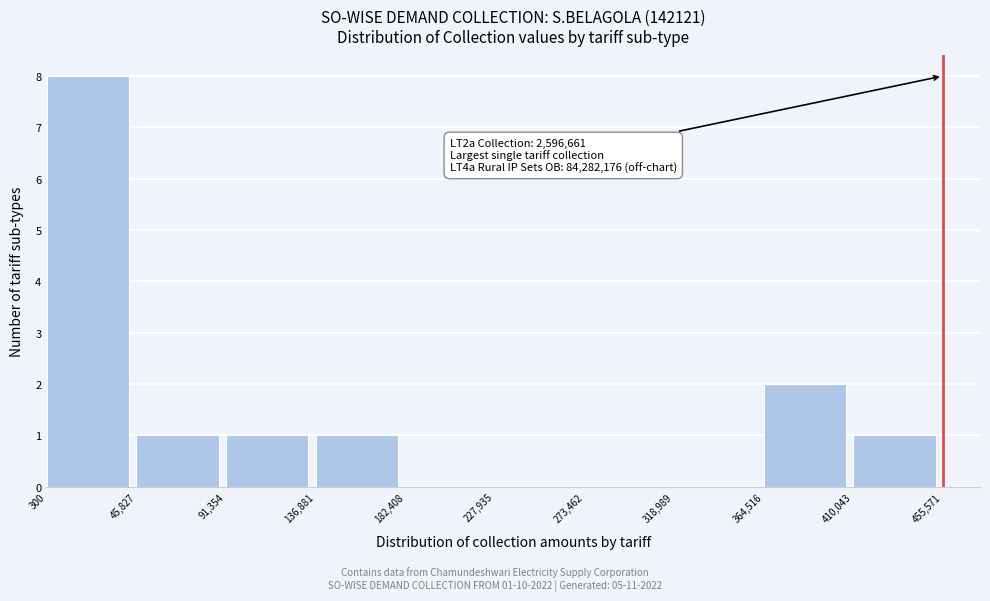

Which range on the x-axis has the tallest bar?

300 to 45,827